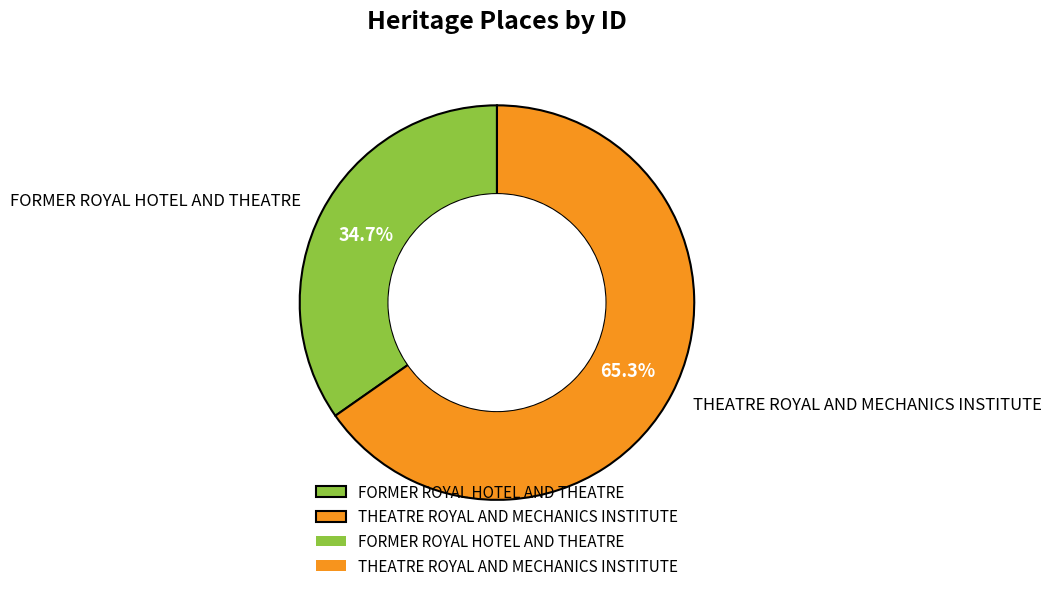

Is it true that THEATRE ROYAL AND MECHANICS INSTITUTE is 53% of the pie?

False